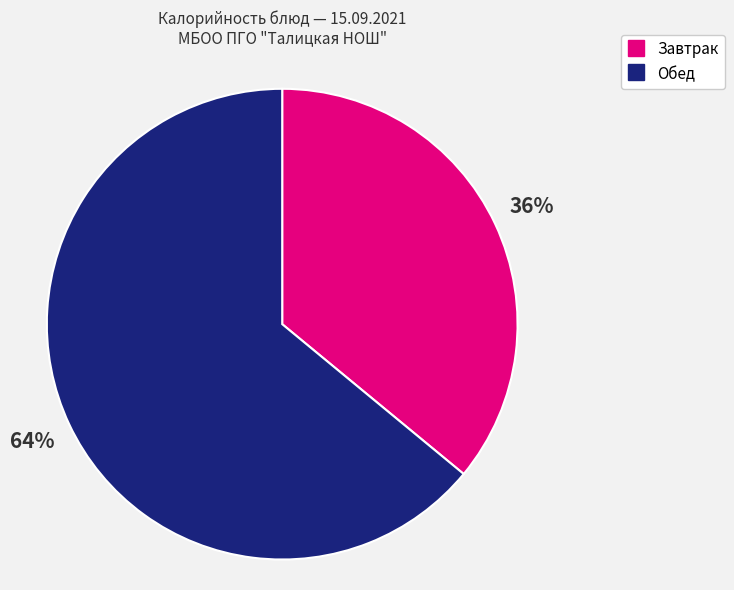

How many slices are in this pie chart?

2